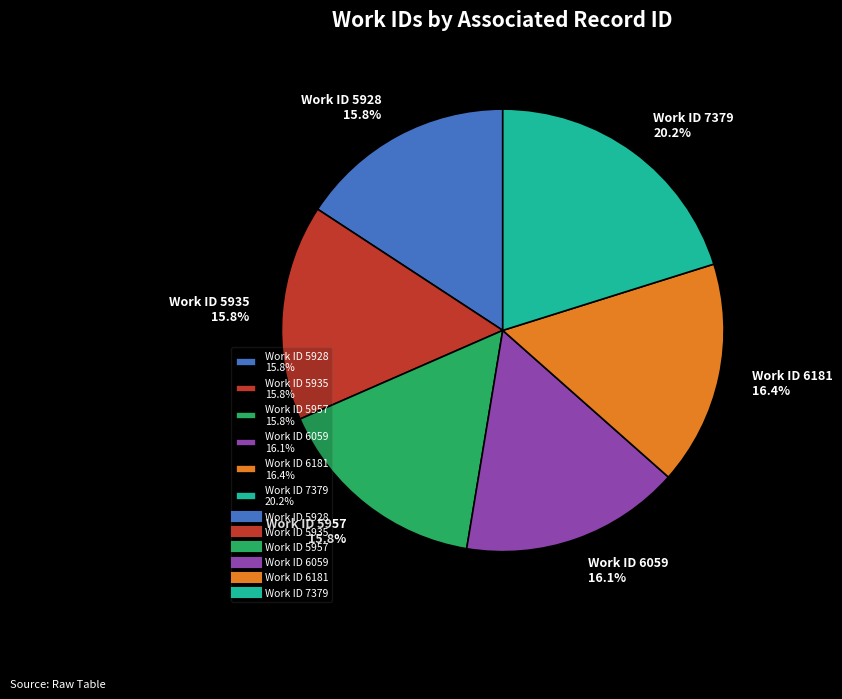

Does any single category account for the majority?

No